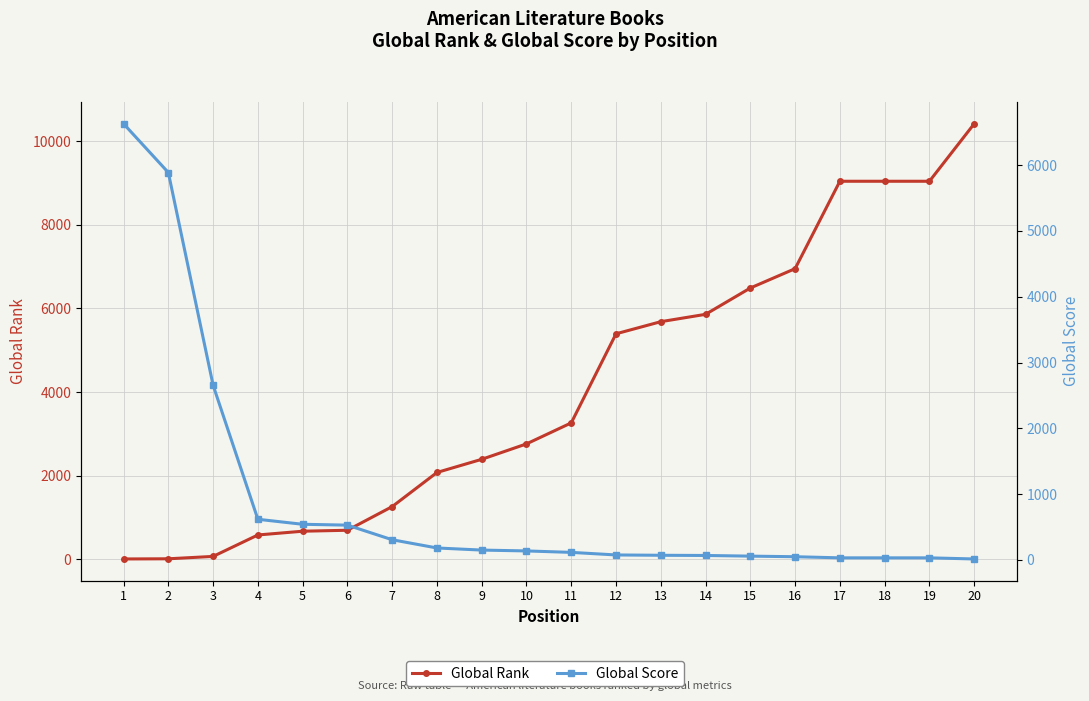

What is the lowest value of the Global Rank series?

4